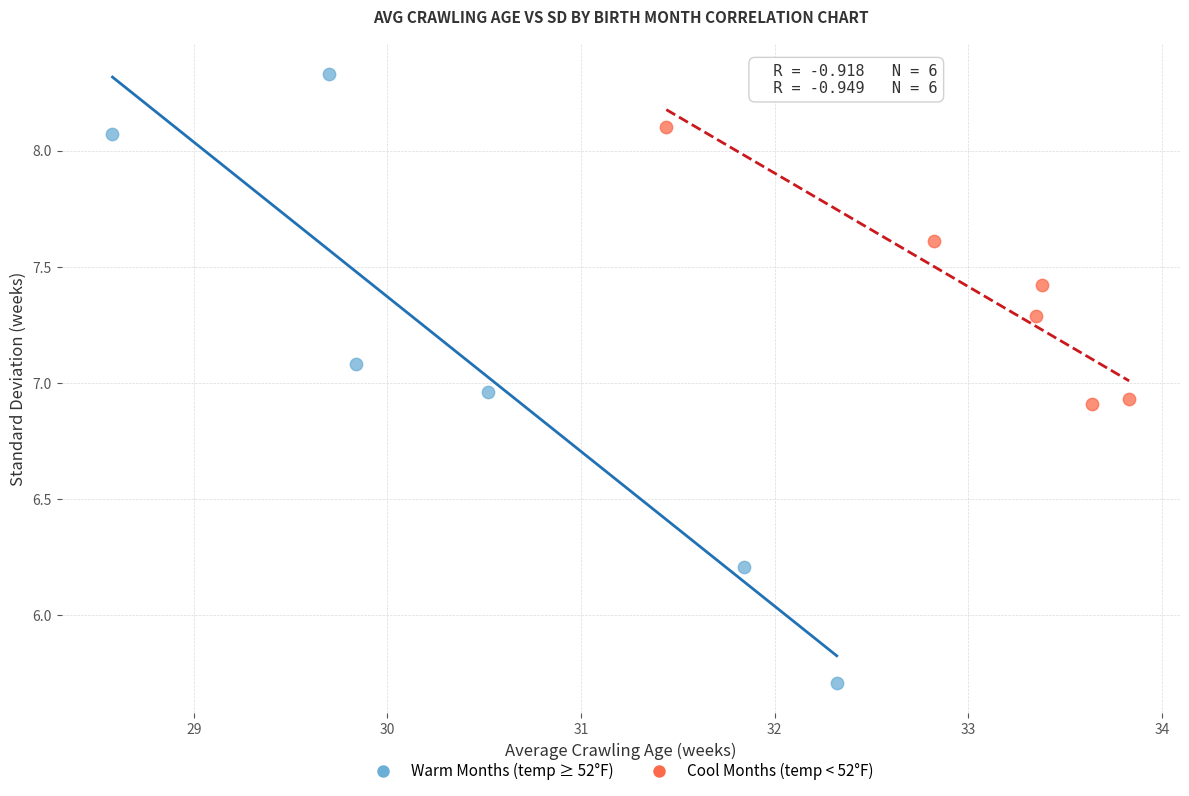

Which series has the largest Y range (max minus min)?

Warm Months (temp ≥ 52°F)